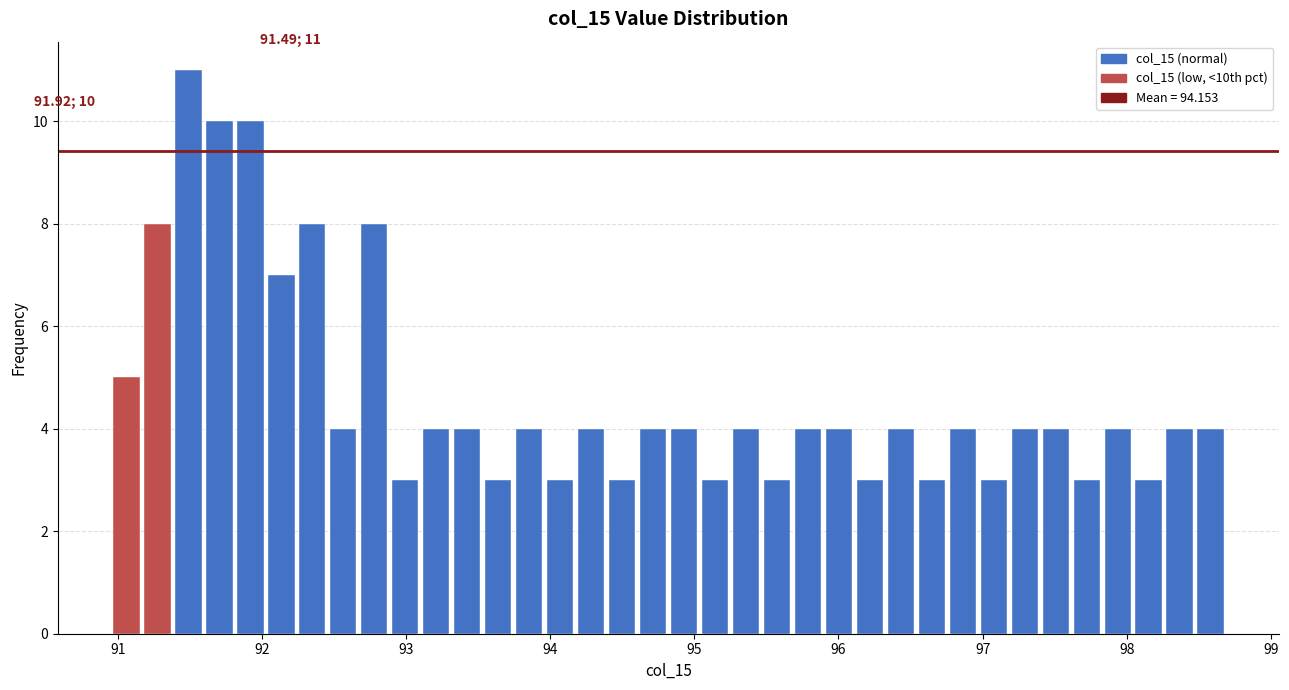

Read against the x-axis, roughly where is the centre of the tallest bar?

91.5